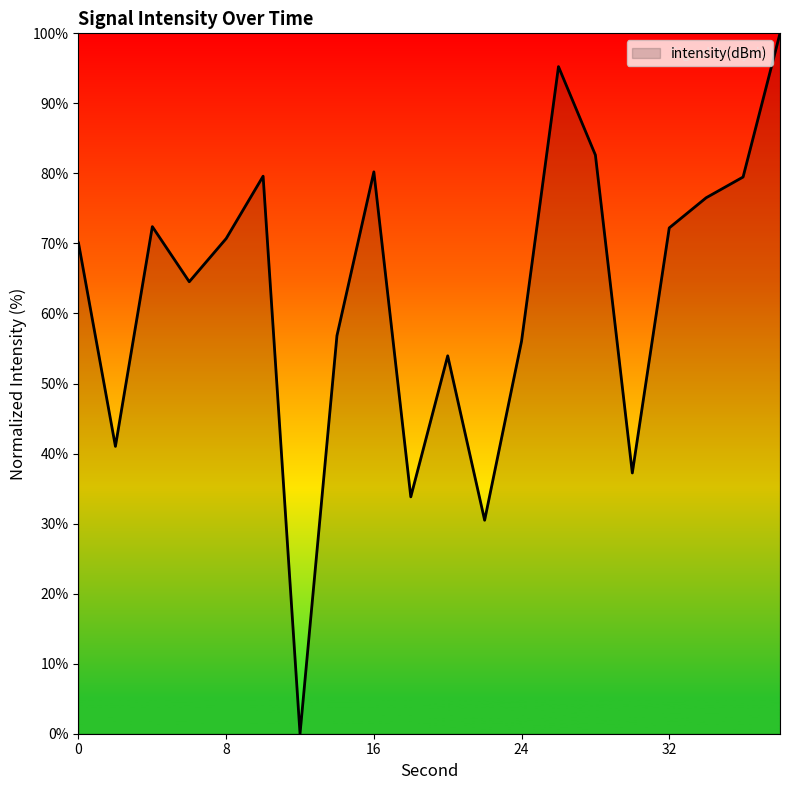

What is the difference between the maximum and minimum values?

100.0